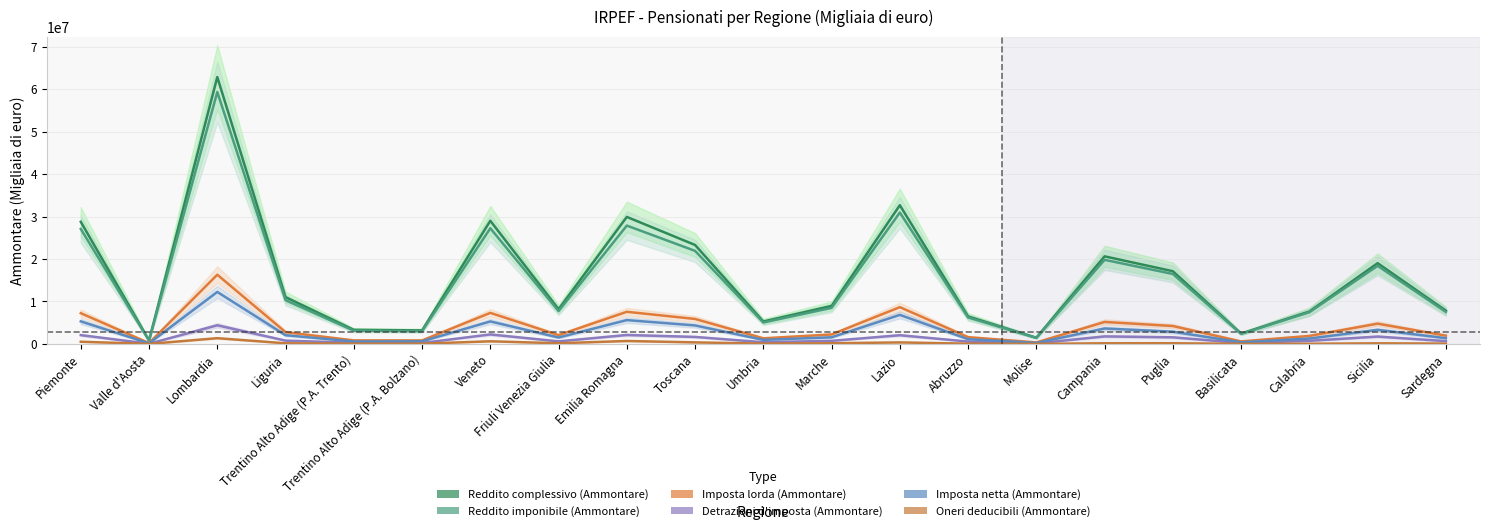

Is this an area chart (filled region under the line)?

No